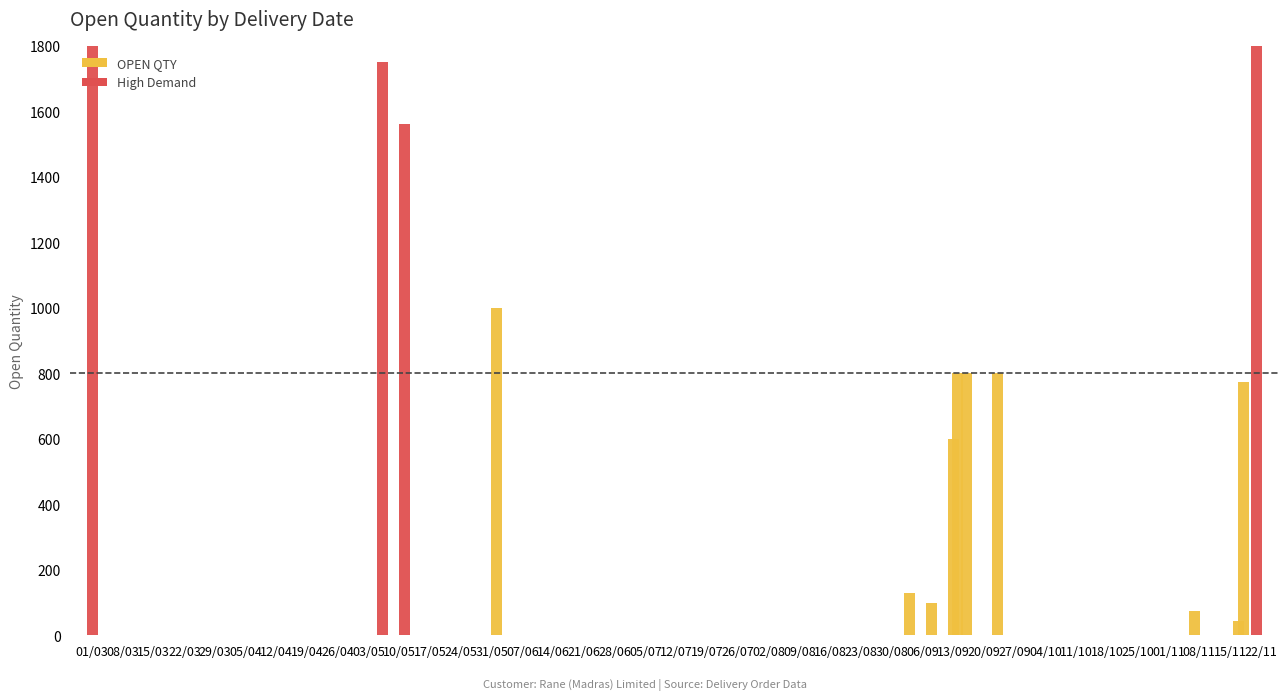

The chart shows a value of 217 at 11/05/2022. True or false?

False